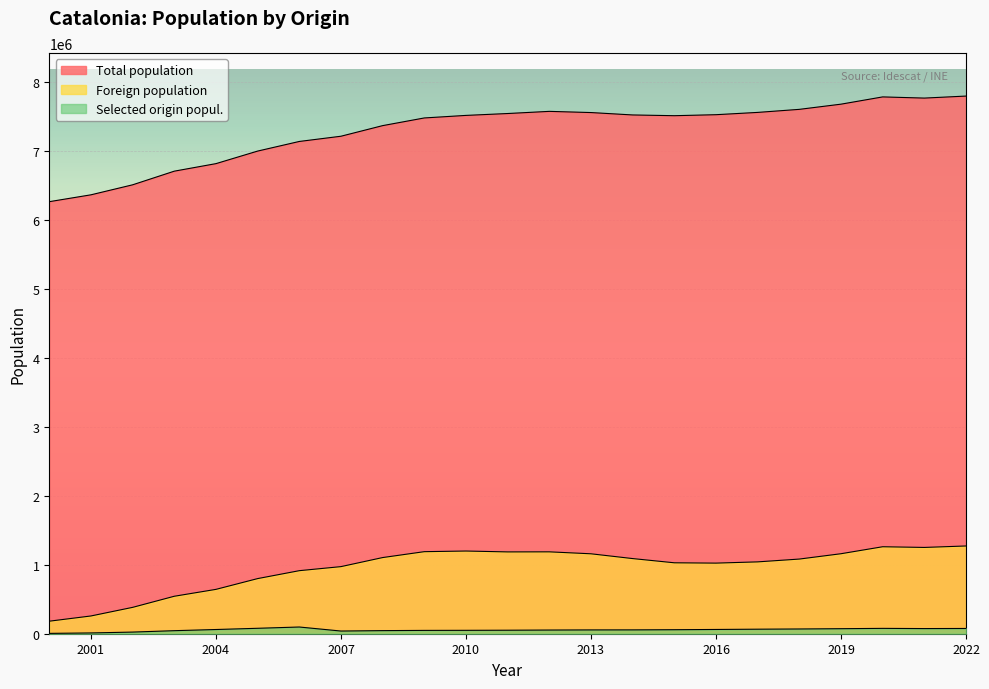

Rank the series by their maximum value, from lowest to highest.

Selected origin popul., Foreign population, Total population